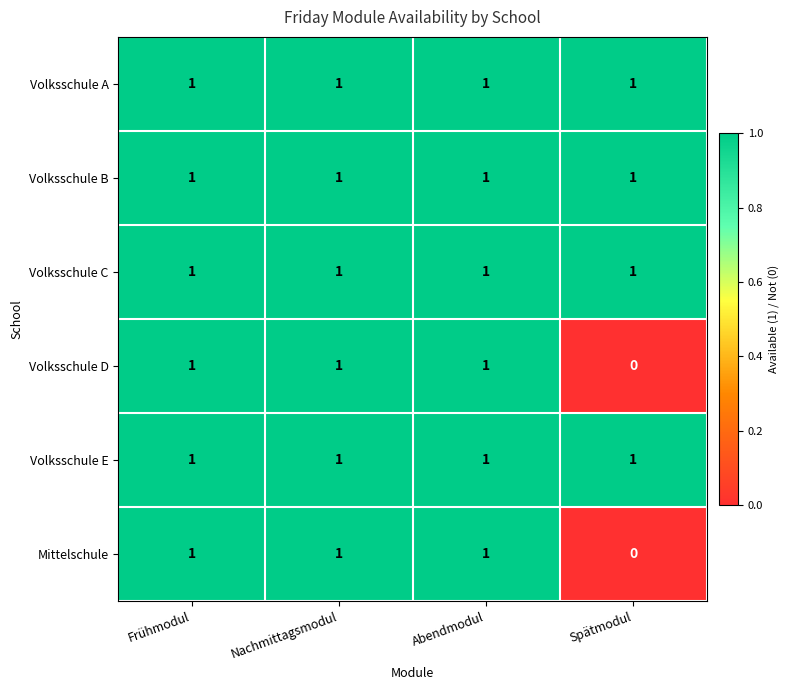

Reading left to right, what are all the values shown in this chart?

Volksschule A: Frühmodul=1	Nachmittagsmodul=1	Abendmodul=1	Spätmodul=1
Volksschule B: Frühmodul=1	Nachmittagsmodul=1	Abendmodul=1	Spätmodul=1
Volksschule C: Frühmodul=1	Nachmittagsmodul=1	Abendmodul=1	Spätmodul=1
Volksschule D: Frühmodul=1	Nachmittagsmodul=1	Abendmodul=1	Spätmodul=0
Volksschule E: Frühmodul=1	Nachmittagsmodul=1	Abendmodul=1	Spätmodul=1
Mittelschule: Frühmodul=1	Nachmittagsmodul=1	Abendmodul=1	Spätmodul=0